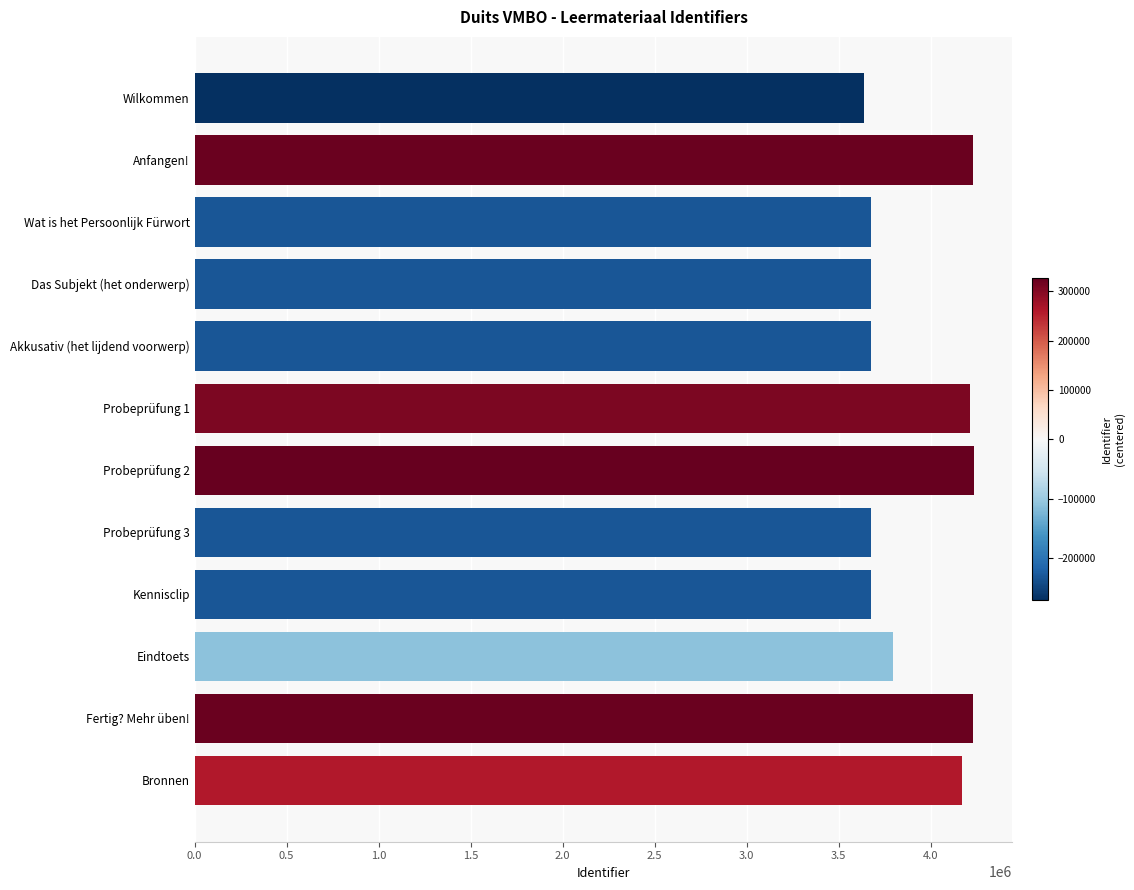

What is the minimum value shown in the chart?

3636774